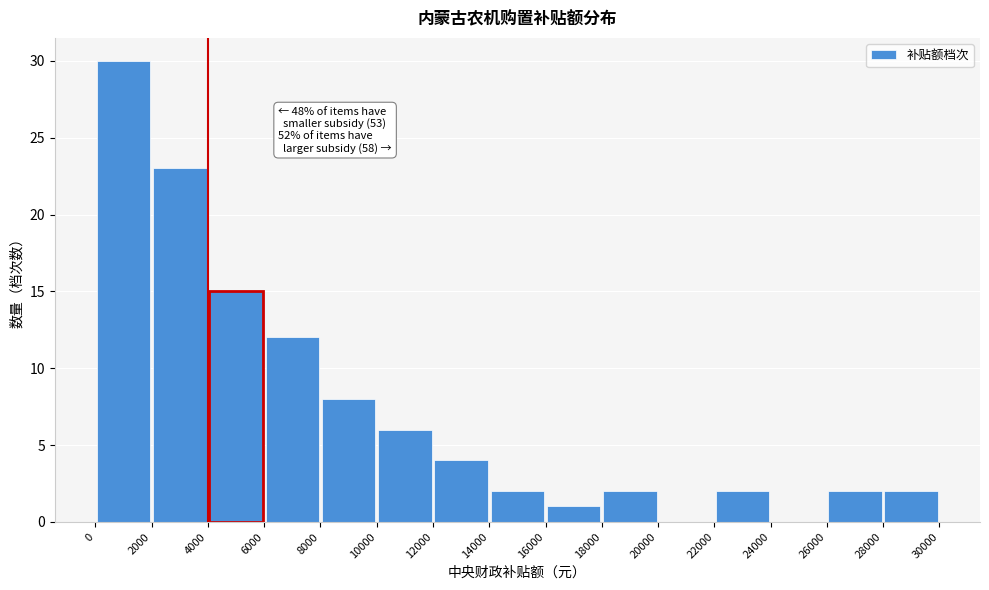

Which range on the x-axis has the tallest bar?

0 to 2000